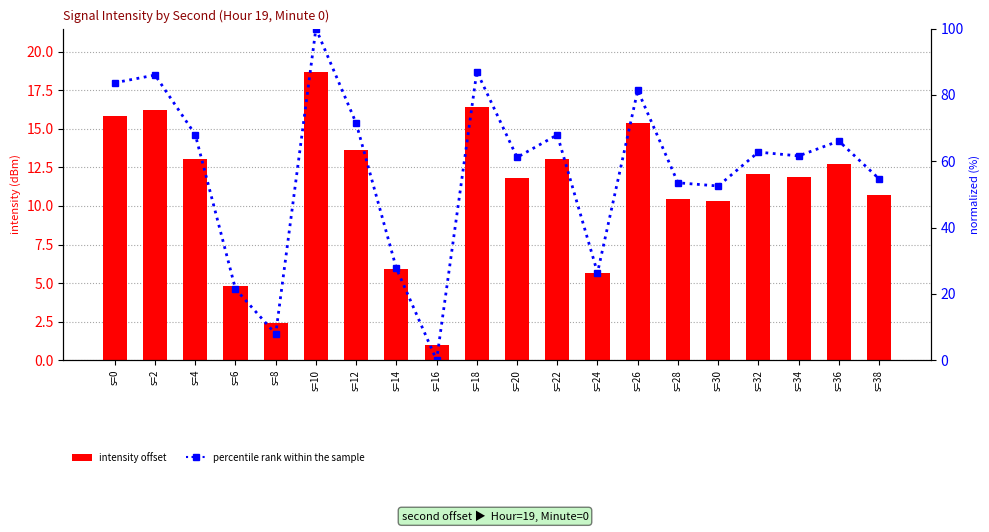

Between s=38 and s=24, which is larger?

s=38